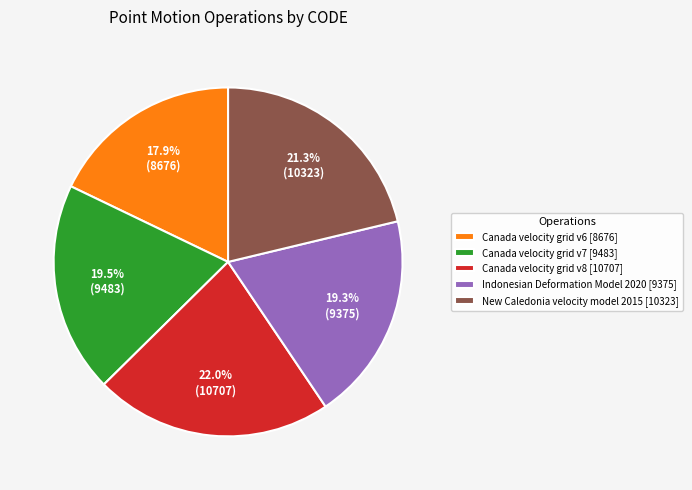

Approximately how many times larger is the value at Canada velocity grid v7 compared to Canada velocity grid v6?

1.1